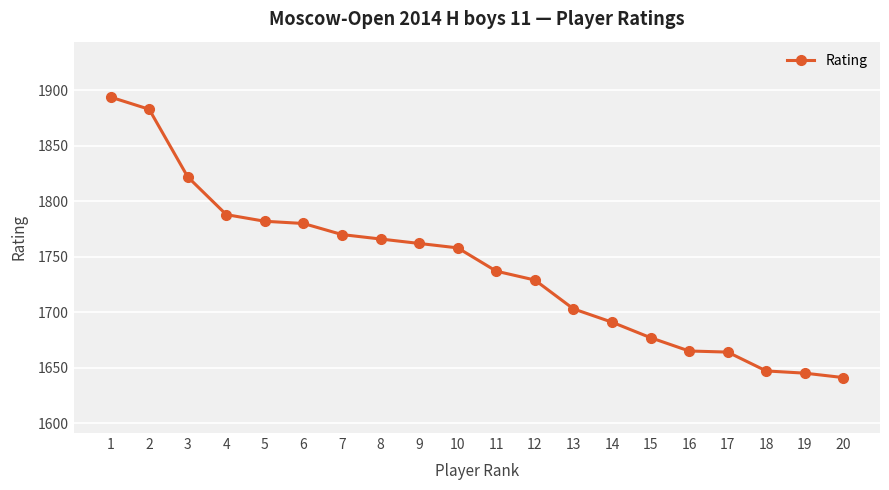

What is the difference between the second highest and minimum values?

242